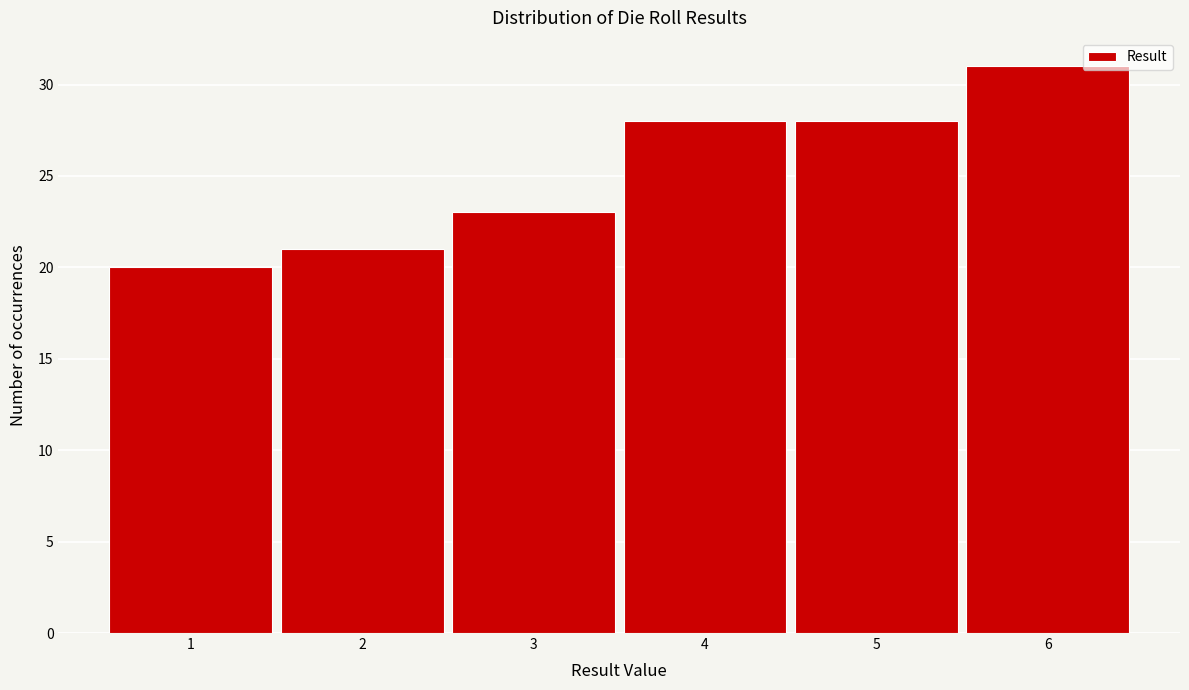

Reading right to left, what are all the values shown in this chart?

6=31	5=28	4=28	3=23	2=21	1=20